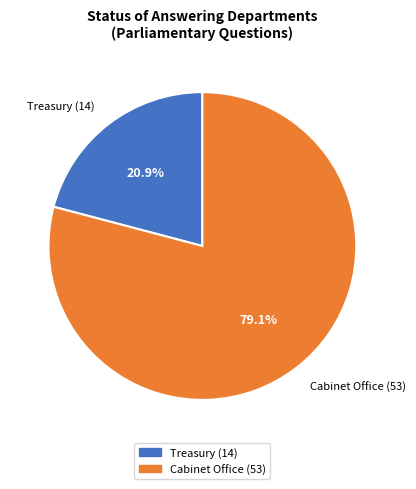

To the nearest percent, what is the difference between the Cabinet Office (53) and Treasury (14) slice percentages?

58%